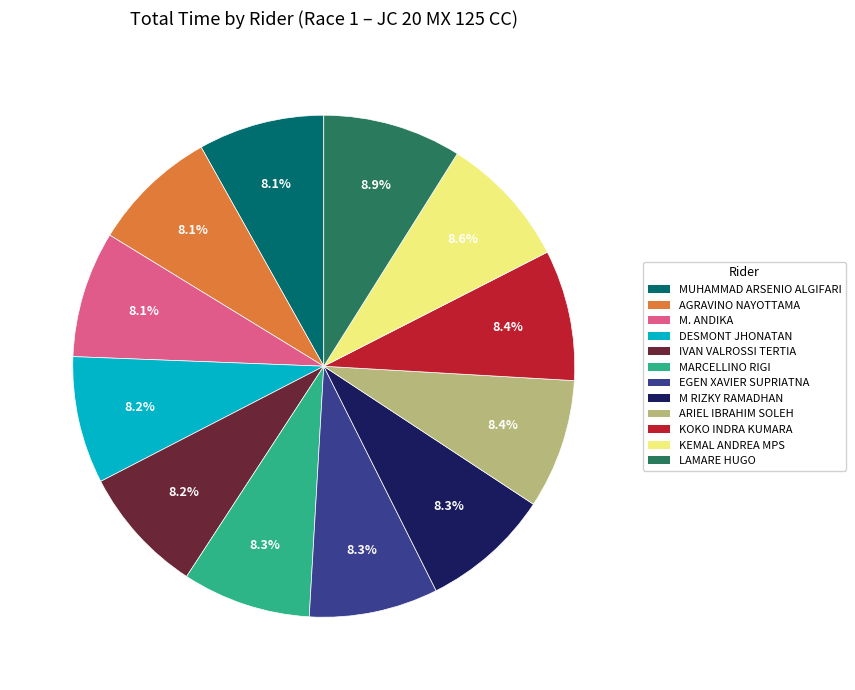

Is DESMONT JHONATAN the majority of the pie?

No